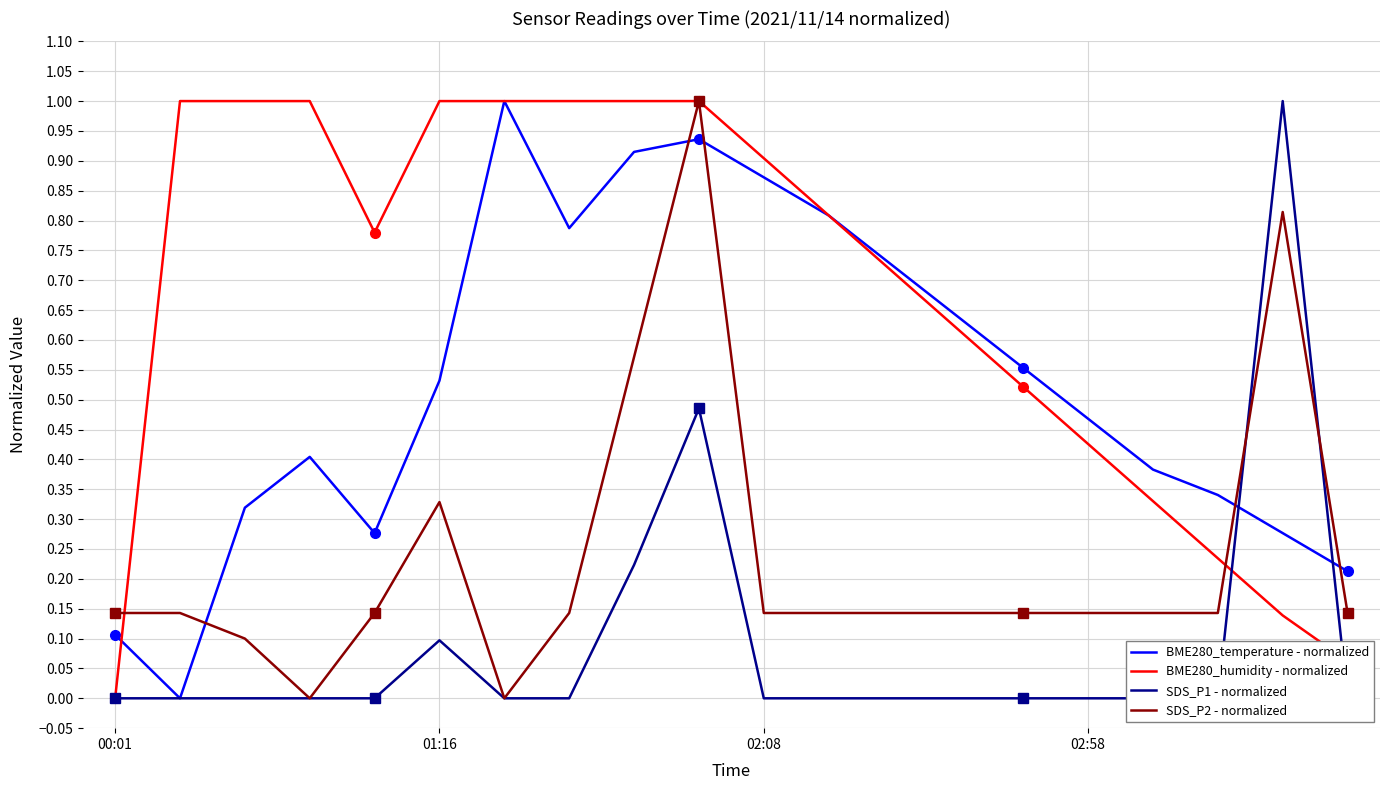

Is it true that BME280_humidity - normalized equals 1.4 at 01:16?

False